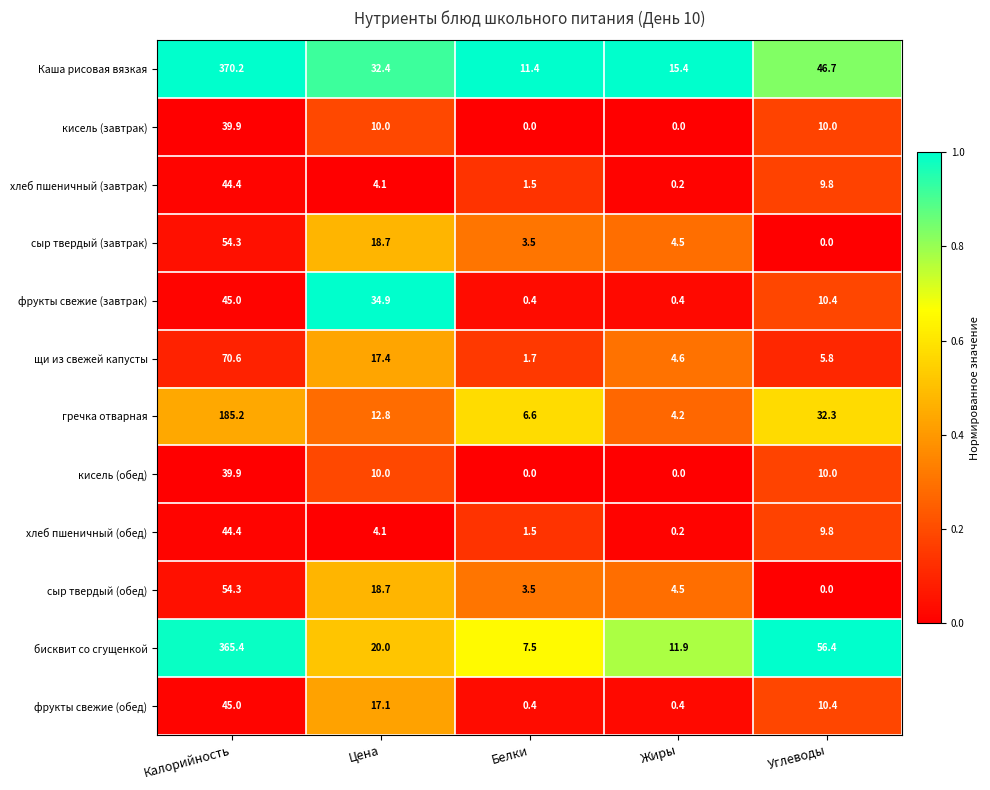

Which series changed the most between Белки and Углеводы?

бисквит со сгущенкой